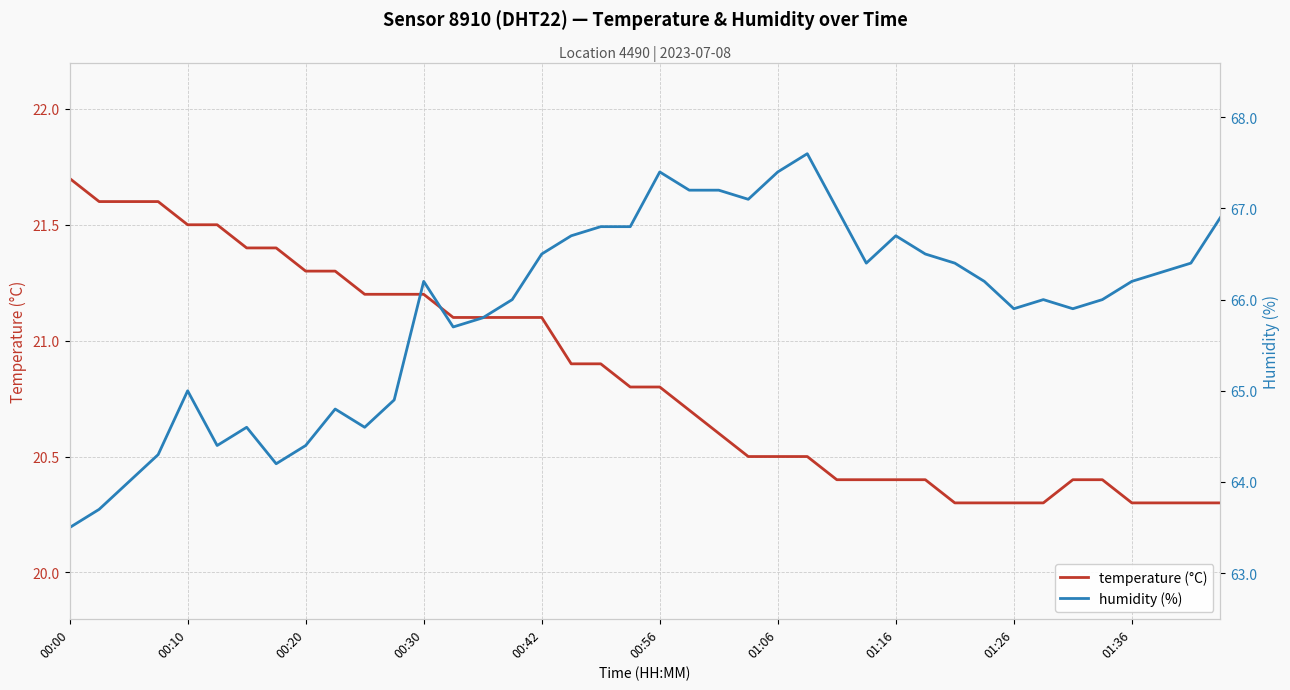

Which category has the highest value in the temperature (°C) series?

00:00